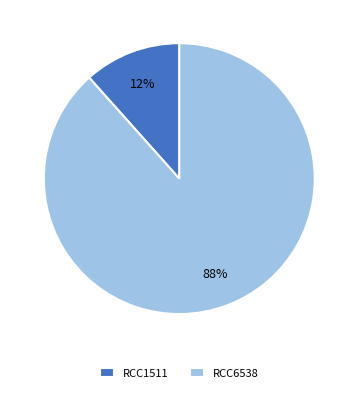

To the nearest percent, what percentage of the pie is RCC6538?

88%